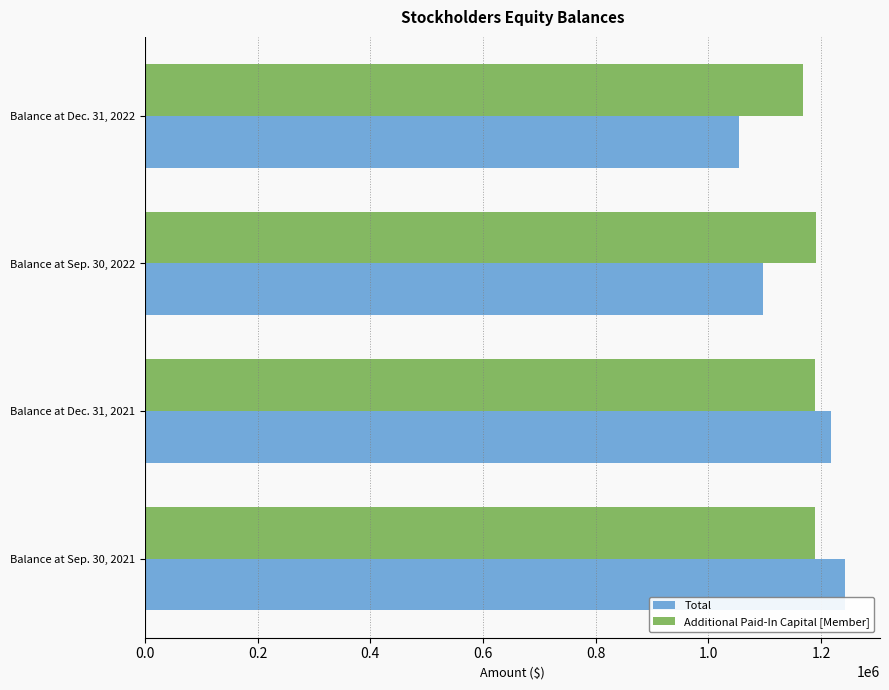

What is the approximate value of Total at Balance at Sep. 30, 2022?

1096499